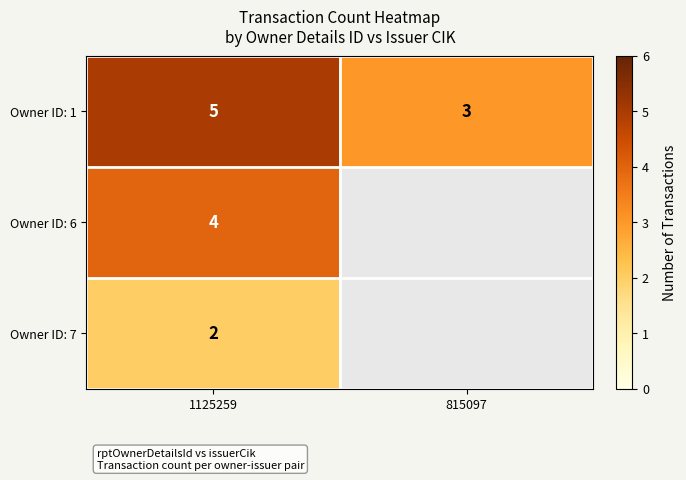

Rank the categories by Owner ID: 1 value from highest to lowest.

1125259, 815097